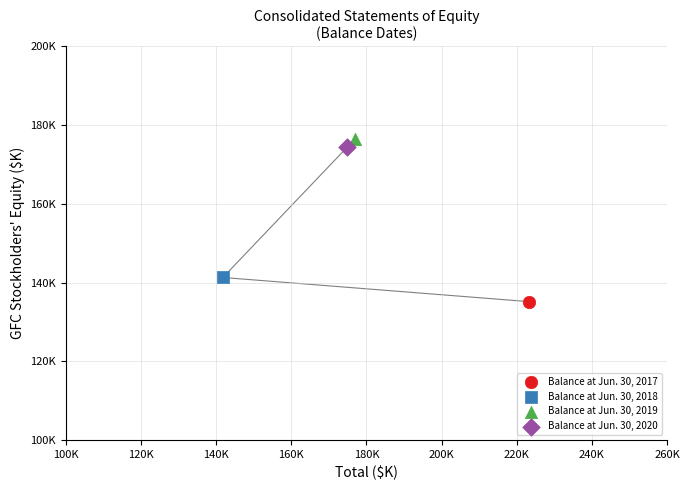

What are all the series names shown in the legend?

Balance at Jun. 30, 2017, Balance at Jun. 30, 2018, Balance at Jun. 30, 2019, Balance at Jun. 30, 2020